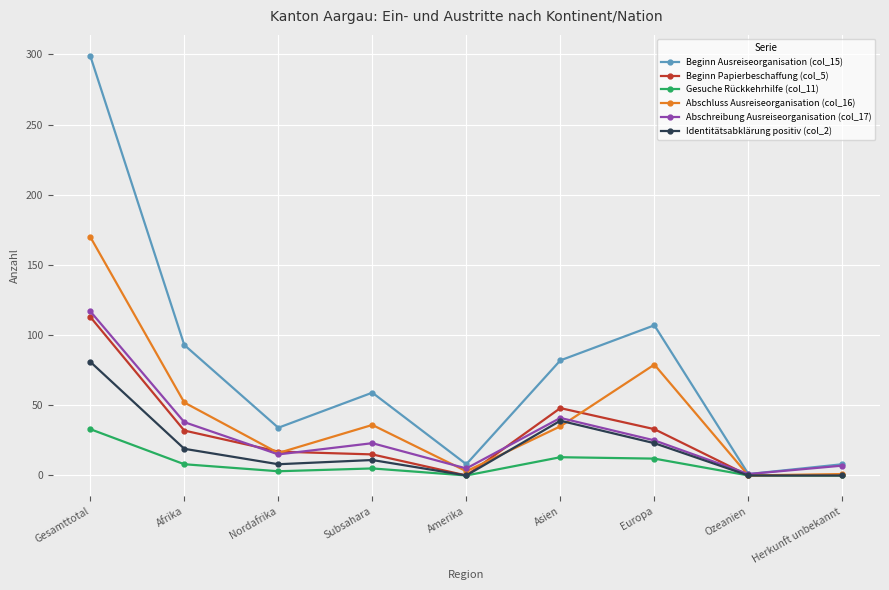

What is the spread (max minus min) of values at Amerika?

8